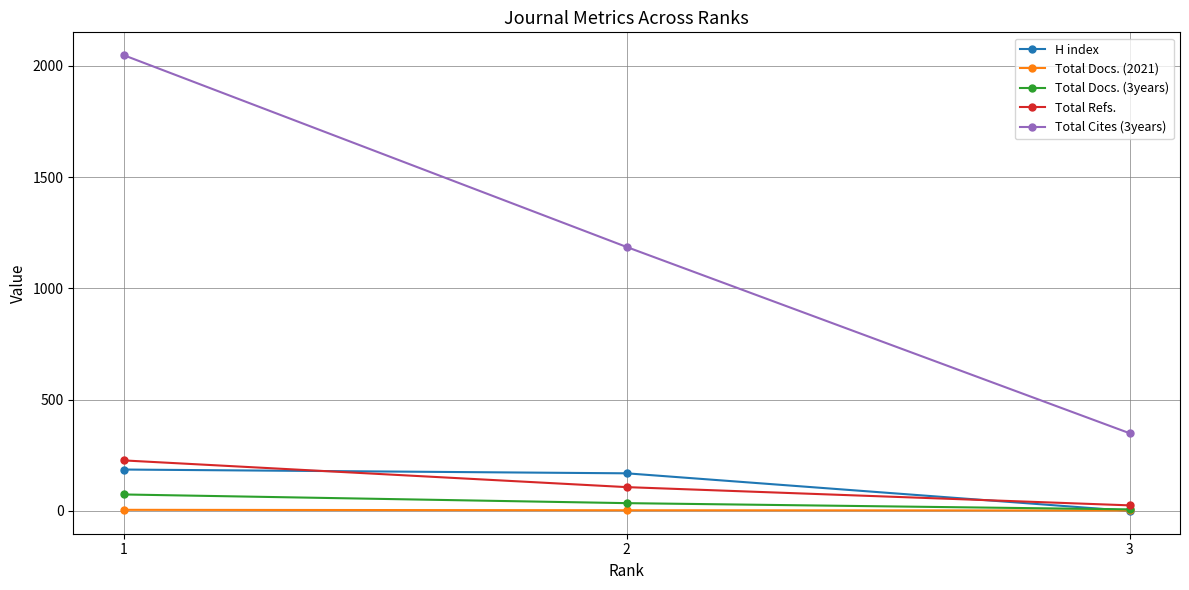

What is the difference between the second highest and minimum values in the Total Cites (3years) series?

837